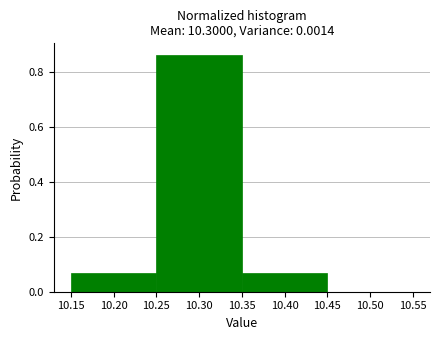

Over which range of the x-axis is the bar tallest?

10.25 to 10.35